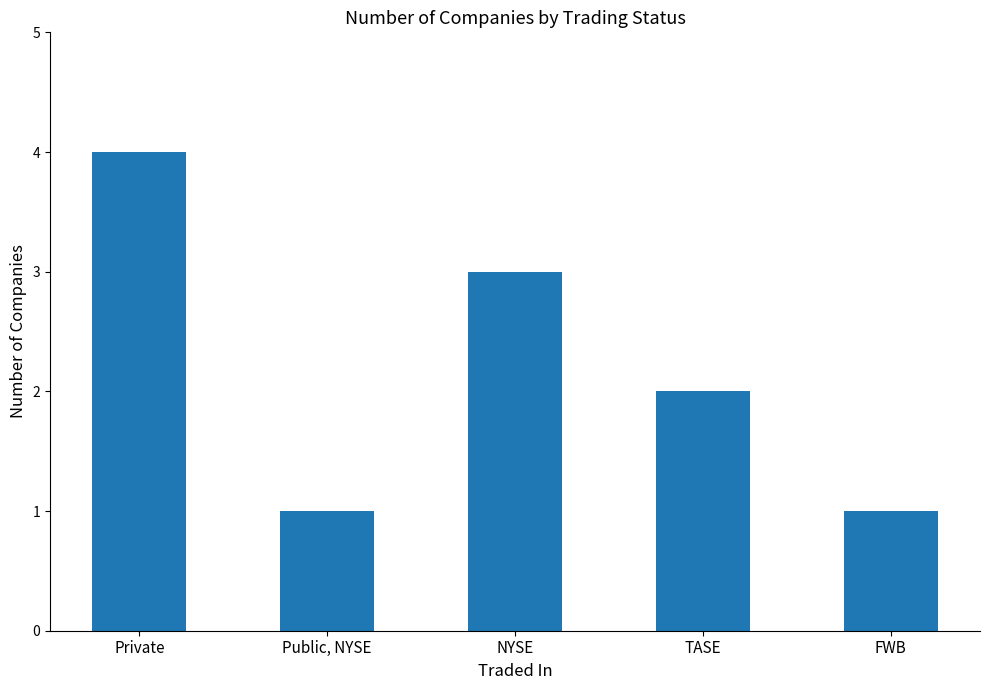

What is the difference between the maximum and minimum values?

3